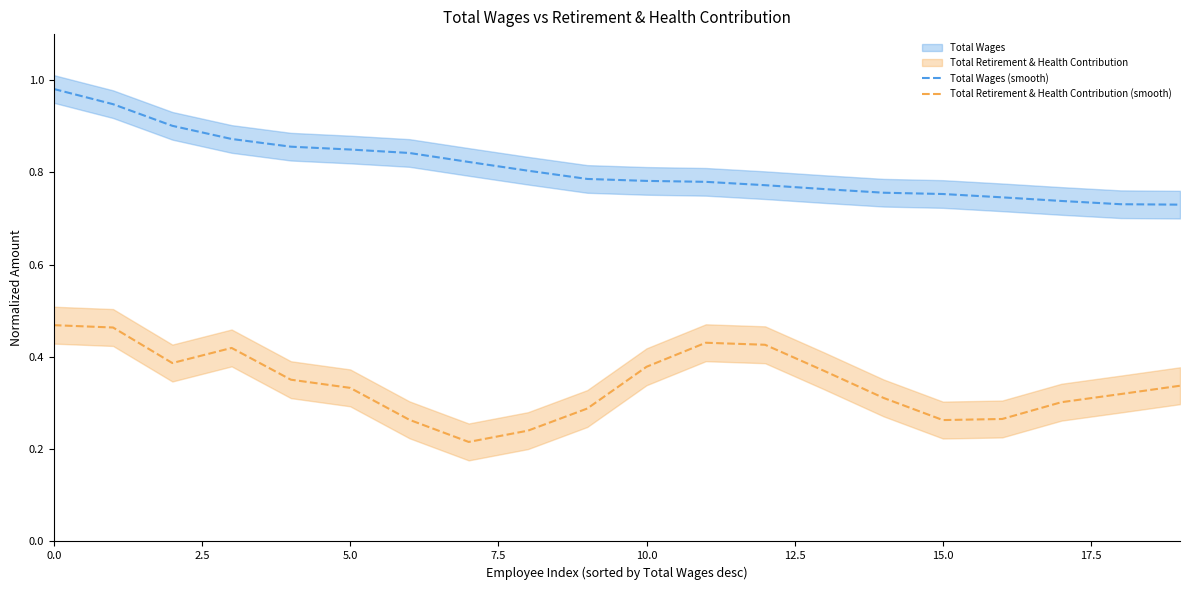

What is the spread (max minus min) of values at 19?

0.4